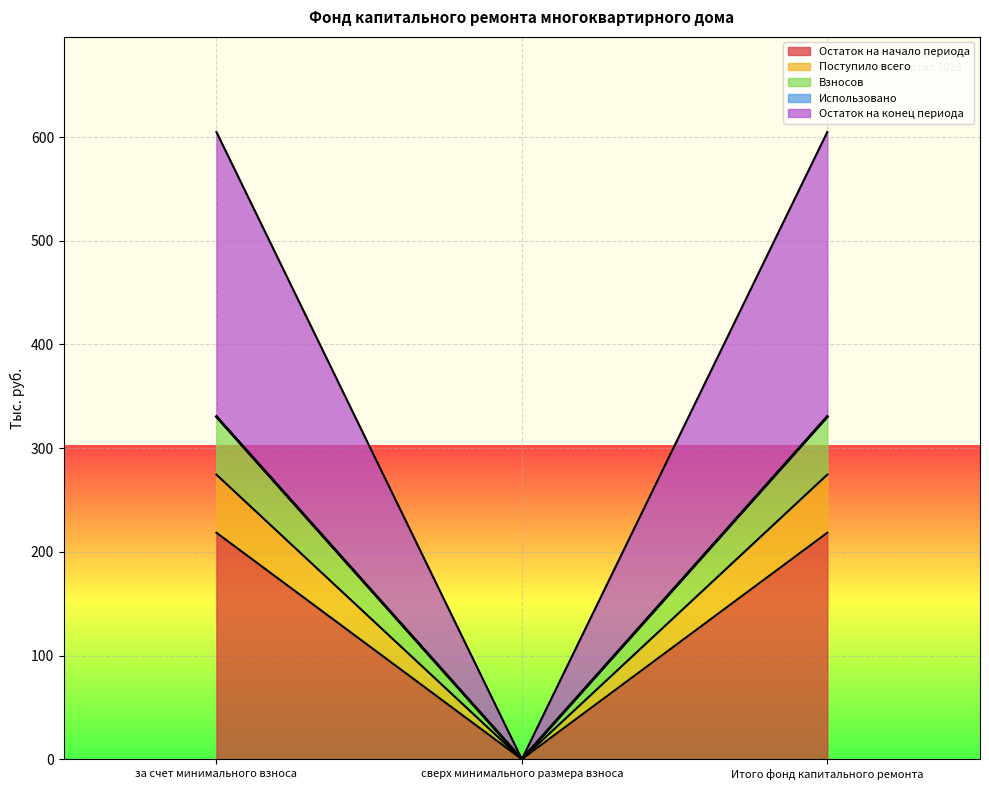

How many lines are shown in the chart?

5